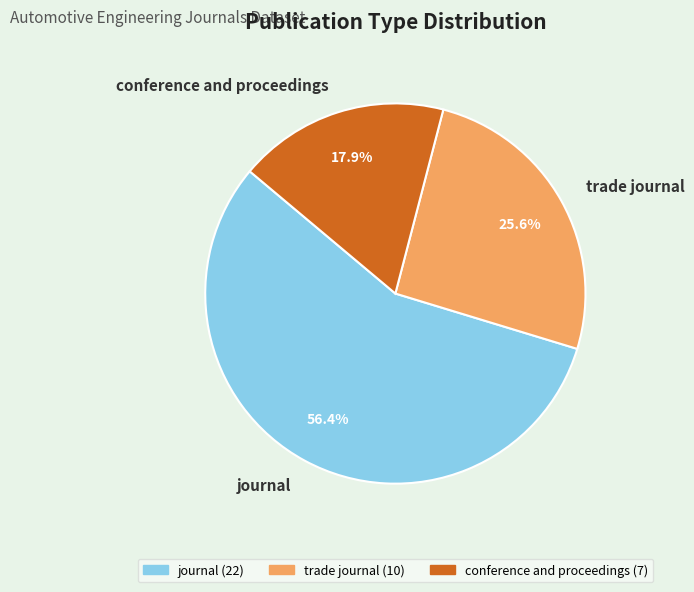

What is the total percentage of journal and conference and proceedings?

74.4%